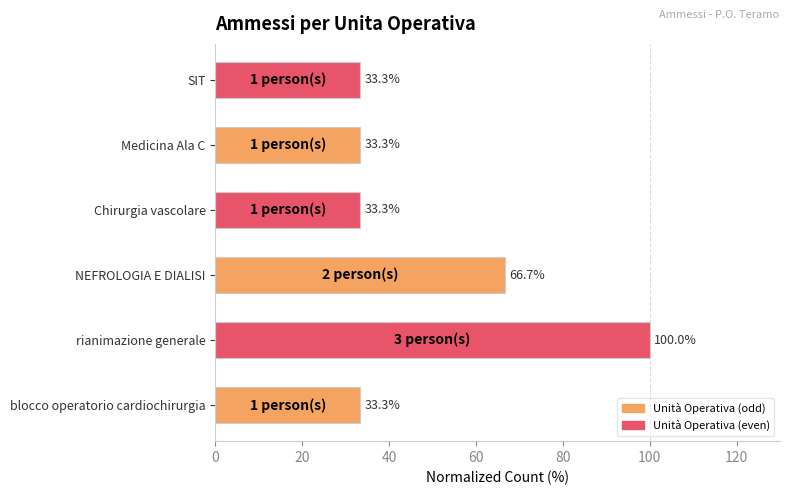

Where is the data nearest to the value 66?

NEFROLOGIA E DIALISI